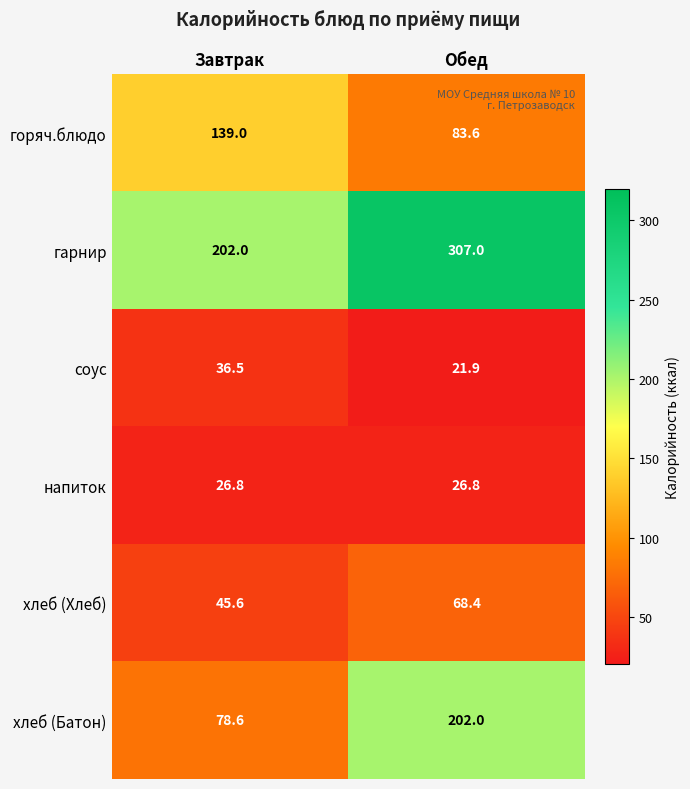

Which category has the highest value across all series?

Обед